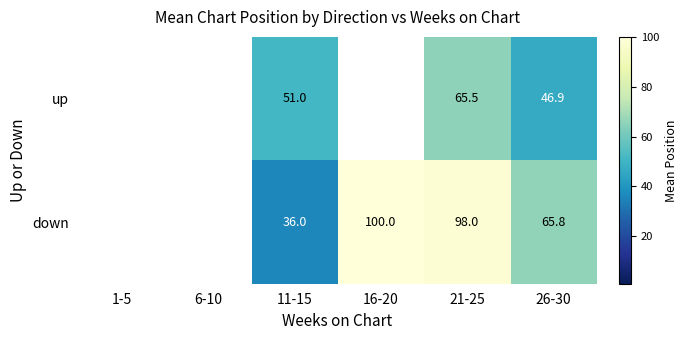

Is it true that up equals 46.9 at 26-30?

True